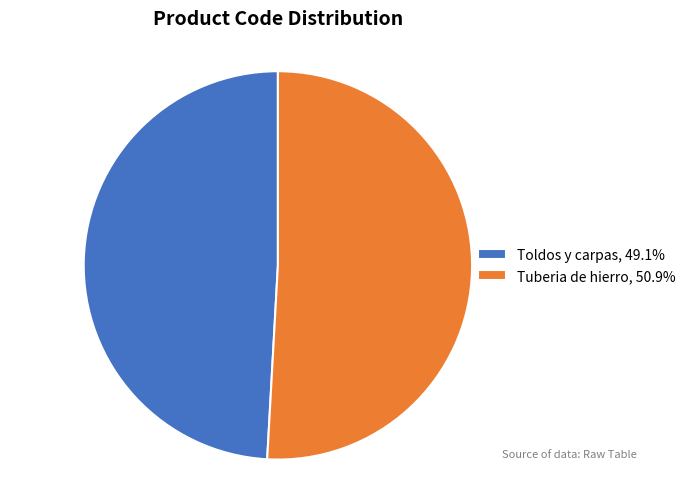

What is the ratio of the value at Tuberia de hierro, 50.9% to the value at Toldos y carpas, 49.1%?

1.0